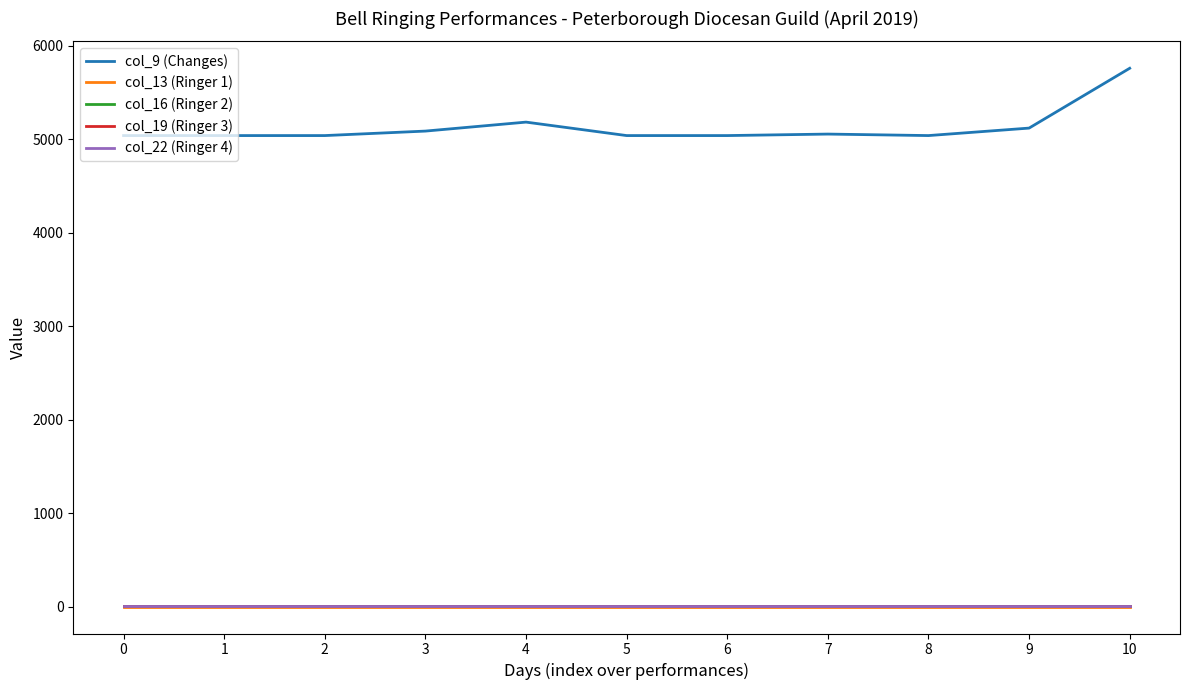

How many series are shown in this chart?

5